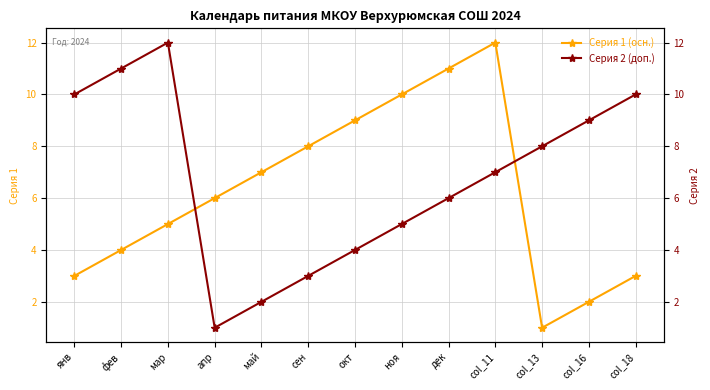

The Серия 2 (доп.) series shows 17 at янв. True or false?

False